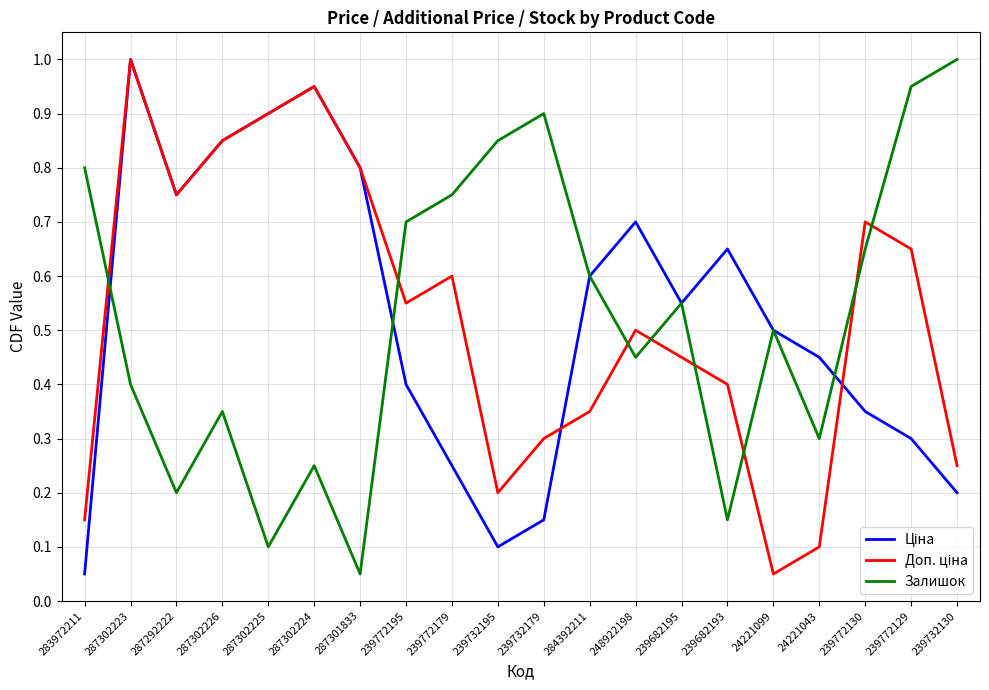

How many lines are shown in the chart?

3